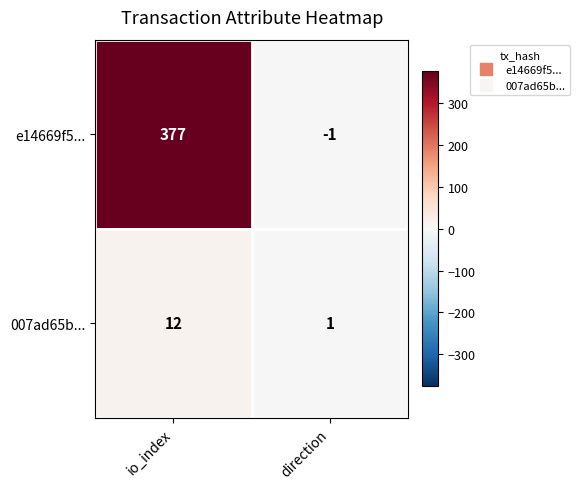

Which series has the largest range (max minus min)?

e14669f5...